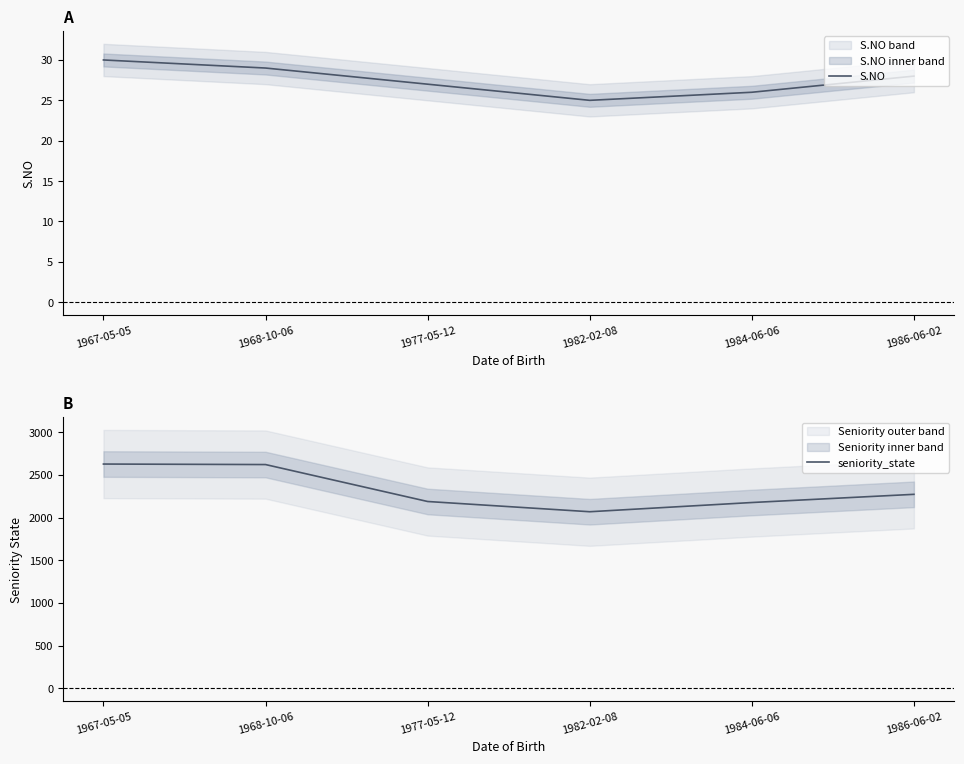

What is the sum of the S.NO values at 1968-10-06 and 1986-06-02?

57